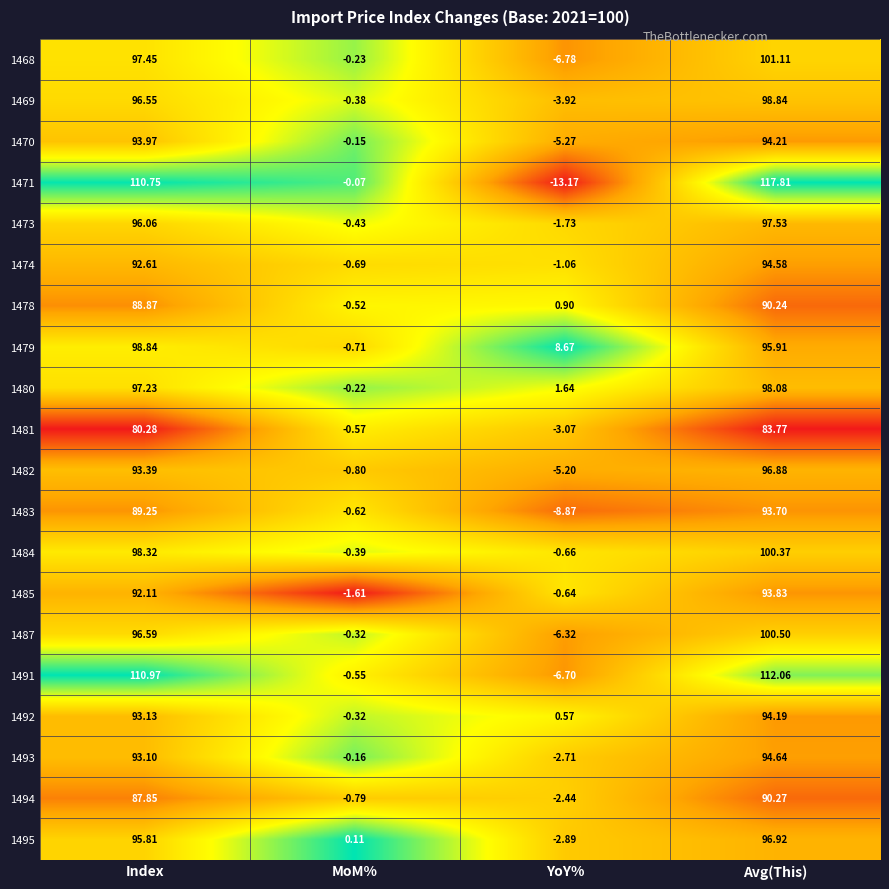

At which category is the sum across all series the highest?

Avg(This)